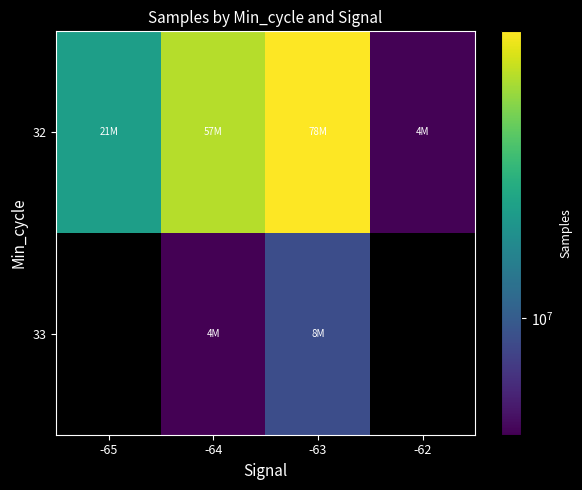

What is the minimum value shown in the chart?

4301705.0